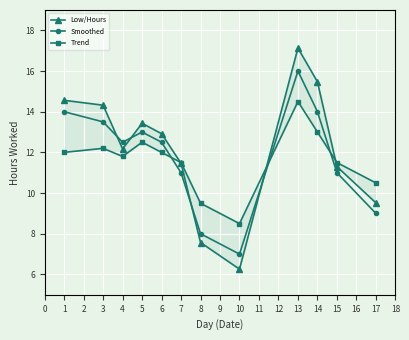

How many data points in Low/Hours are above 12?

7